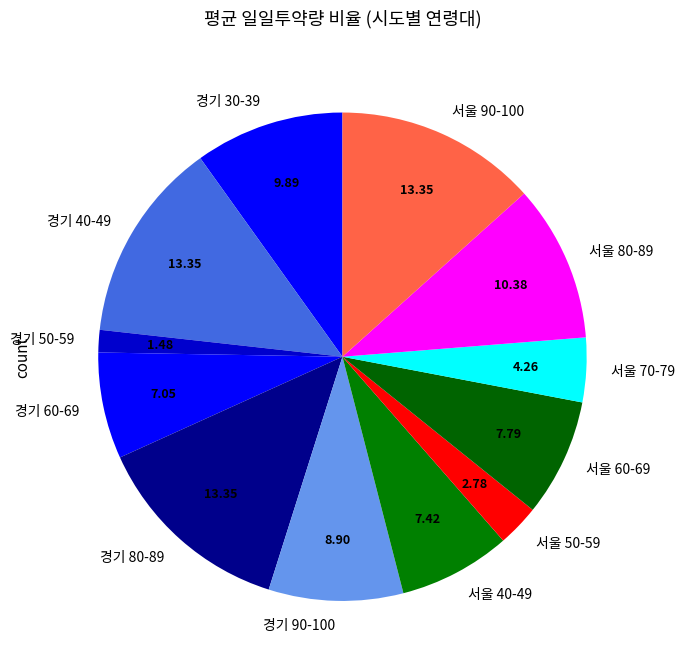

How many segments does this pie chart have?

12